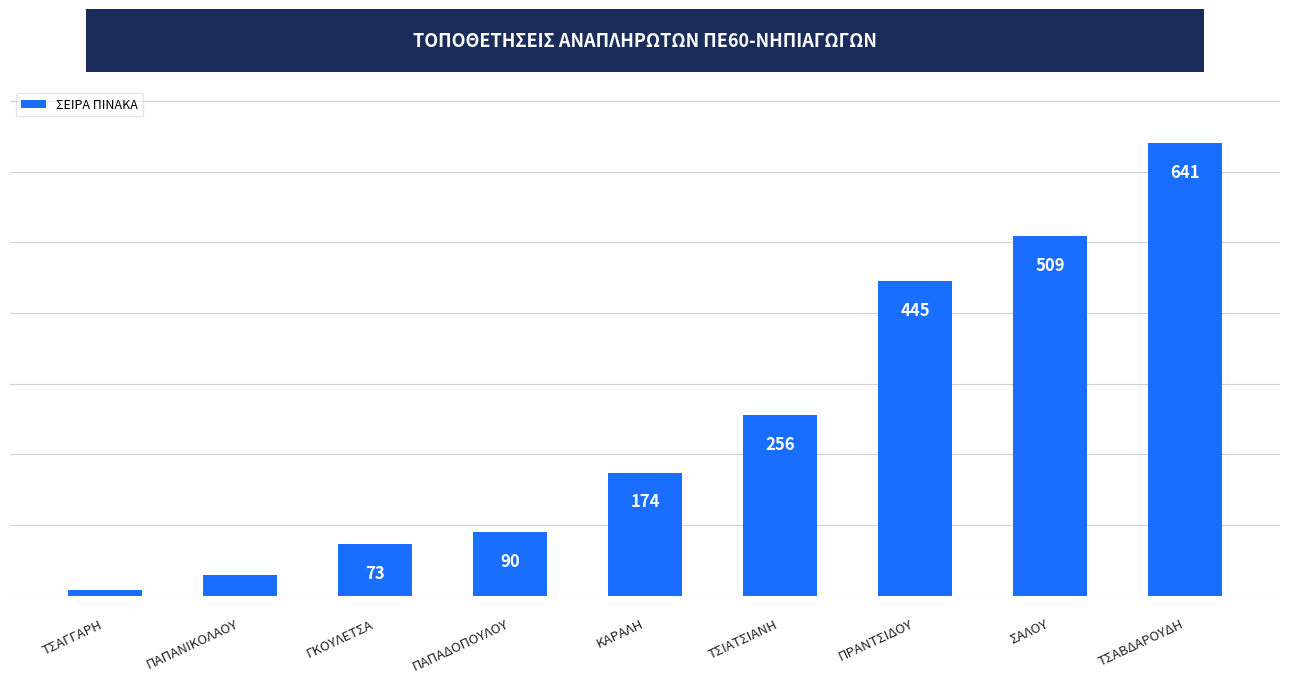

What value does the data have at ΓΚΟΥΛΕΤΣΑ?

73